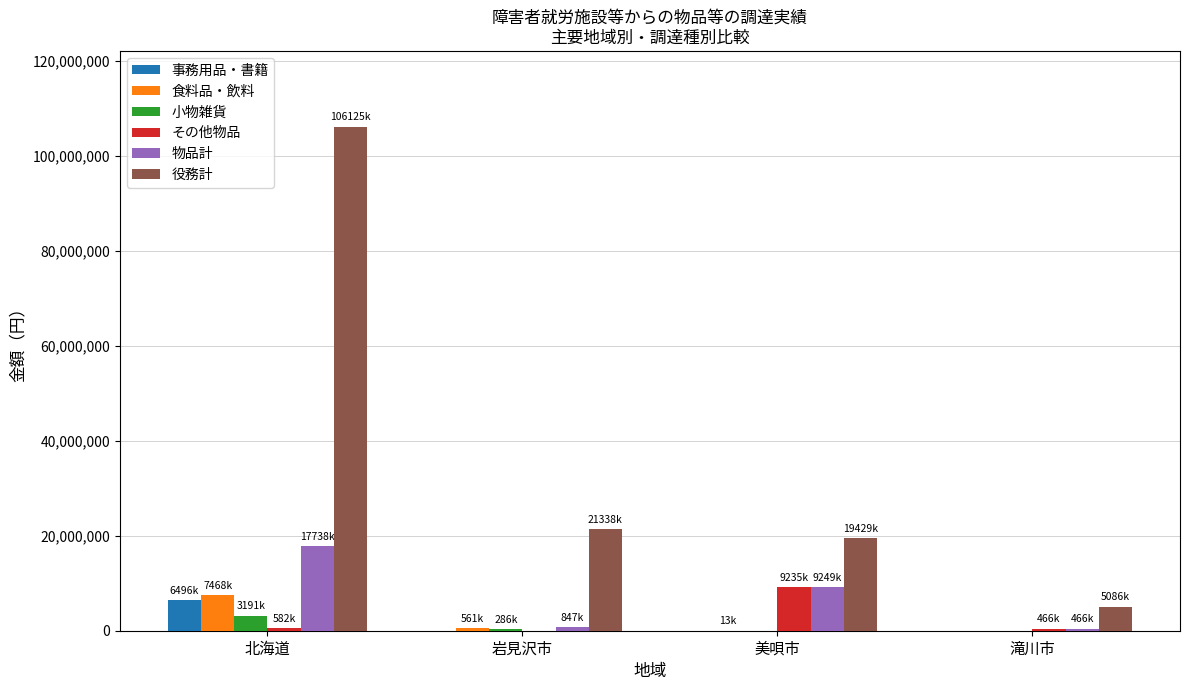

At which category is the sum across all series the highest?

北海道